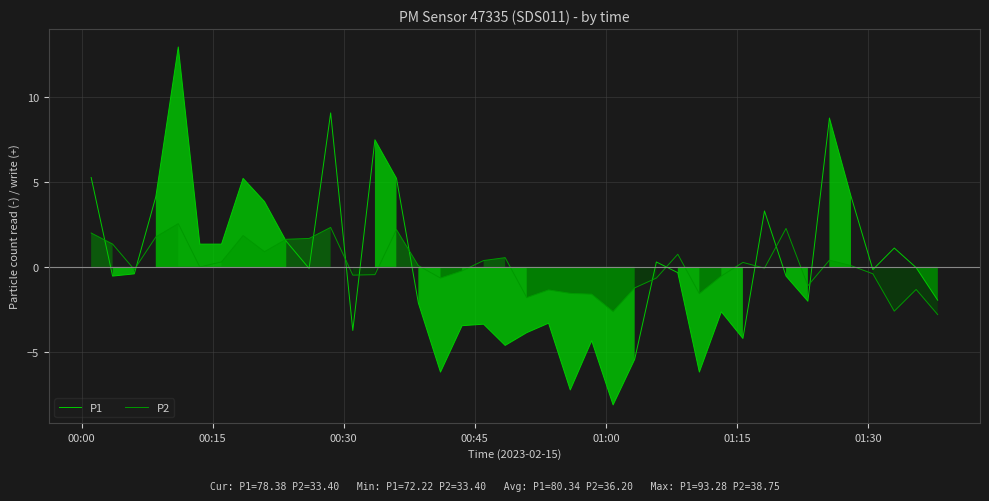

Which series has the largest range (max minus min)?

P1